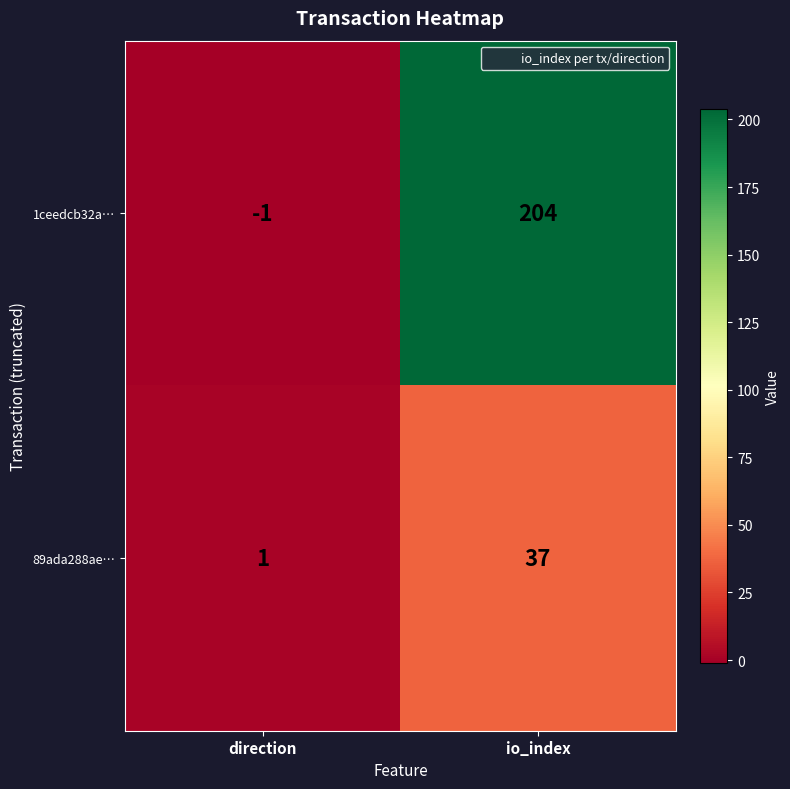

The 1ceedcb32a… series shows -1 at direction. True or false?

True